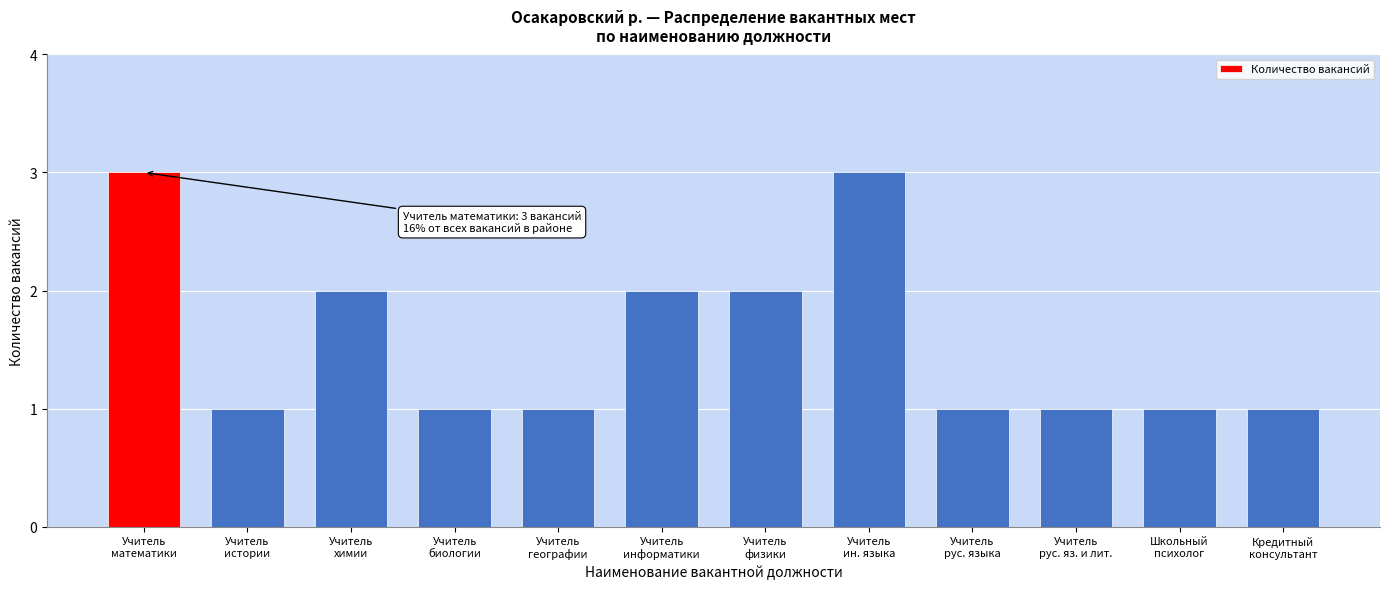

Reading right to left, extract all data points from this chart.

1	1	1	1	3	2	2	1	1	2	1	3